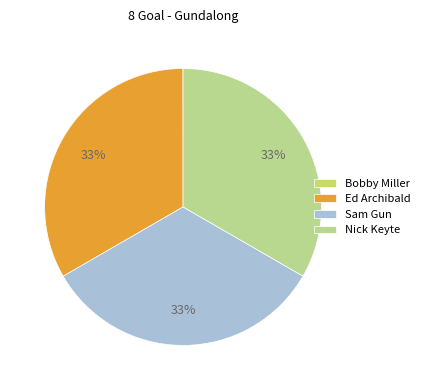

To the nearest percent, what percentage of the pie is Sam Gun?

33%